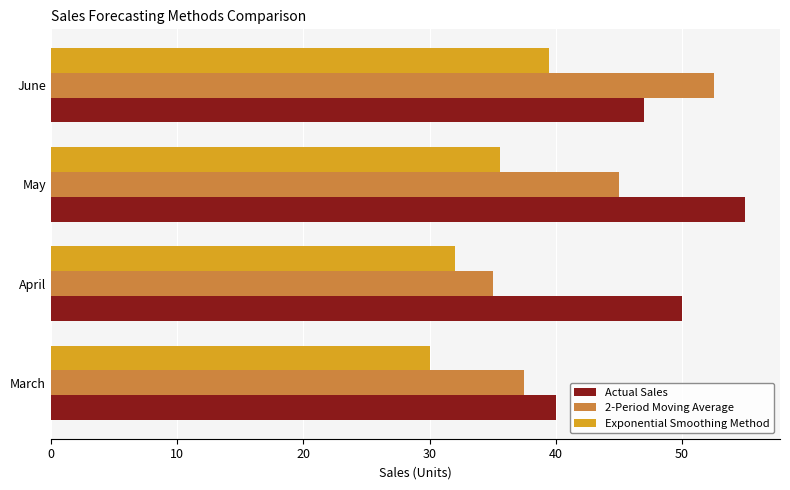

How many values in the Actual Sales series are below 50?

2